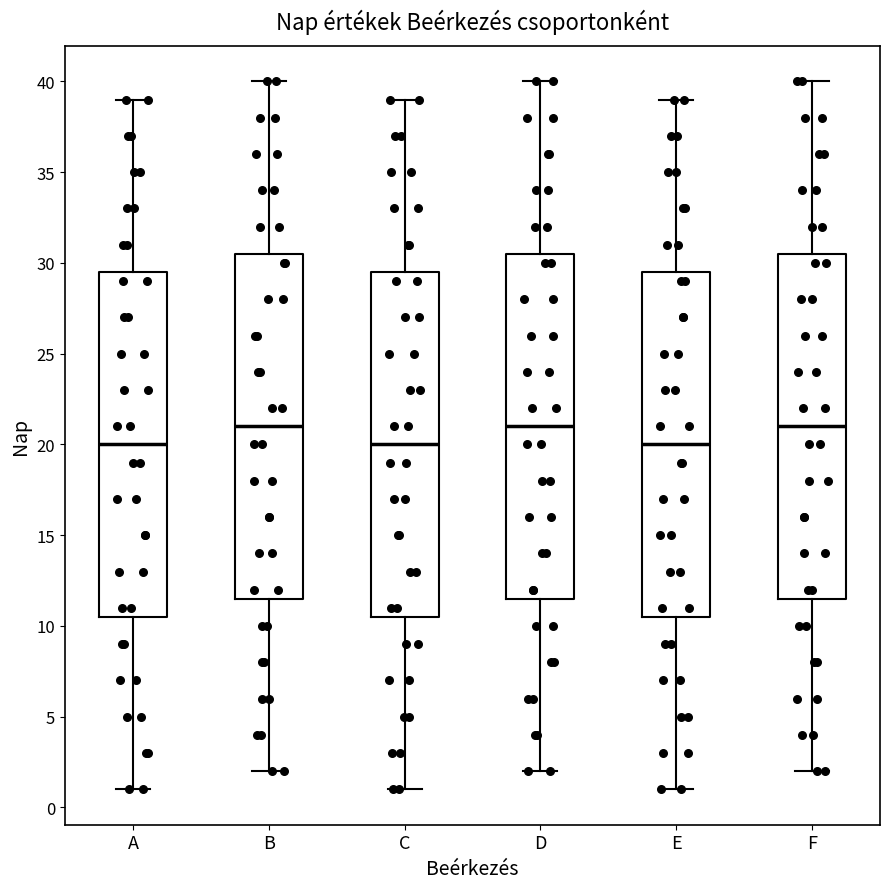

Reading left to right, transcribe this box plot: for each box, give where its median line is, the range the box spans, and where its two whiskers end, as read against the y-axis. The values are not printed on the chart, so give them approximately, as read against the axis.

A: median 20.0, box 10.5 to 29.5, whiskers 1.0 to 39.0
B: median 21.0, box 11.5 to 30.5, whiskers 2.0 to 40.0
C: median 20.0, box 10.5 to 29.5, whiskers 1.0 to 39.0
D: median 21.0, box 11.5 to 30.5, whiskers 2.0 to 40.0
E: median 20.0, box 10.5 to 29.5, whiskers 1.0 to 39.0
F: median 21.0, box 11.5 to 30.5, whiskers 2.0 to 40.0